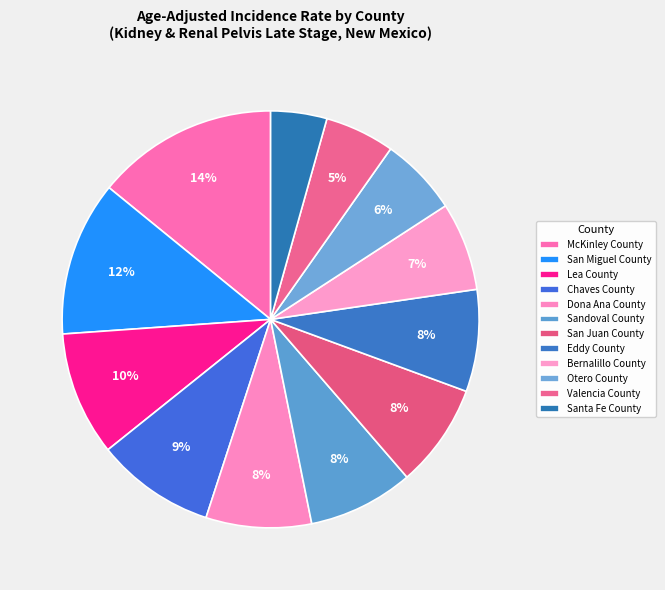

Count the number of slices in the pie.

12